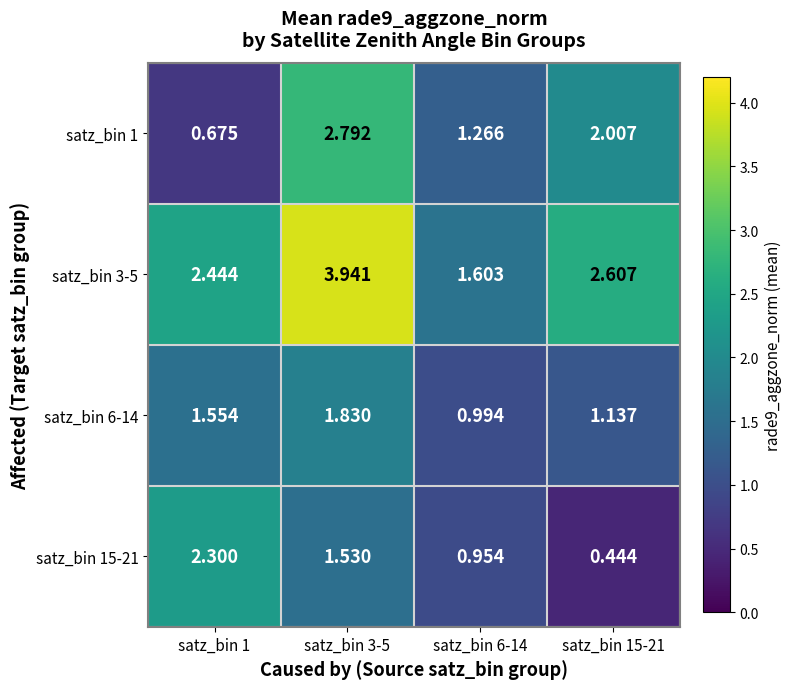

Is the value of satz_bin 1 at satz_bin 3-5 greater than the value of satz_bin 3-5 at satz_bin 15-21?

Yes